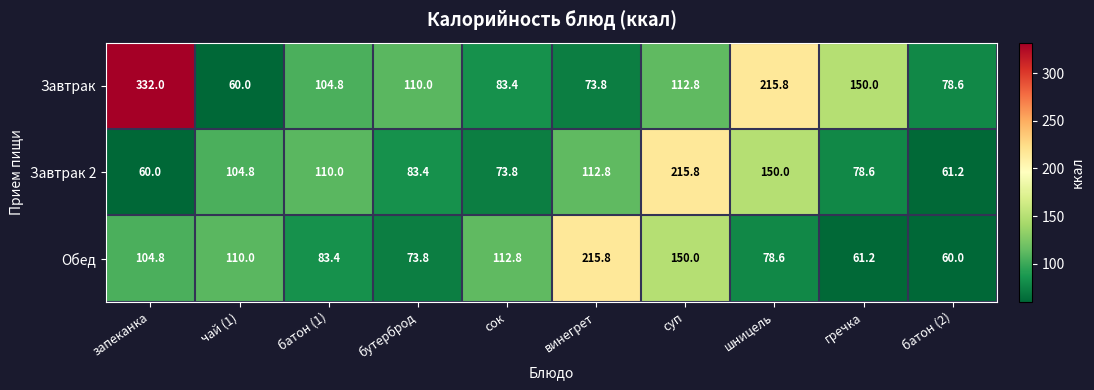

At which category is the sum across all series the highest?

запеканка